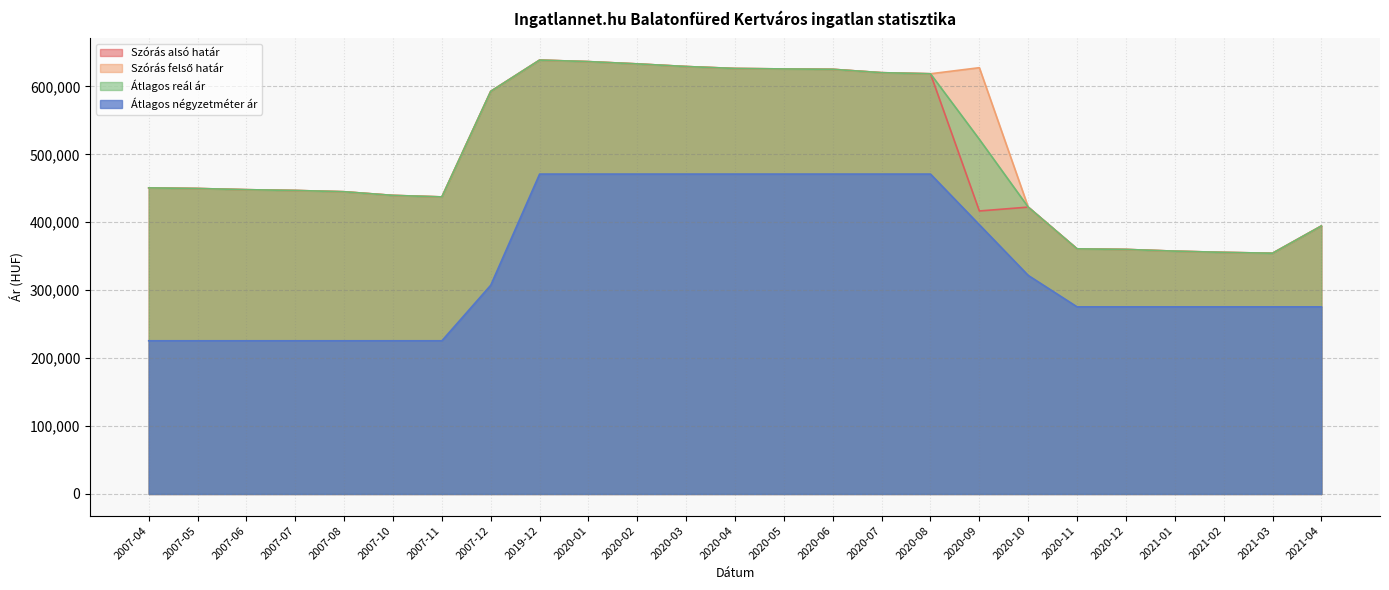

What is the spread (max minus min) of values at 2007-05?

224187